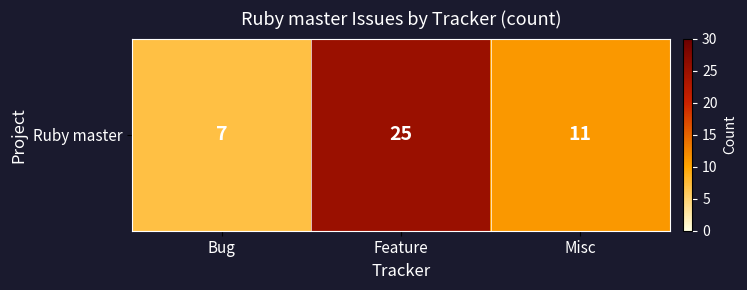

How many values are between 7 and 25?

3